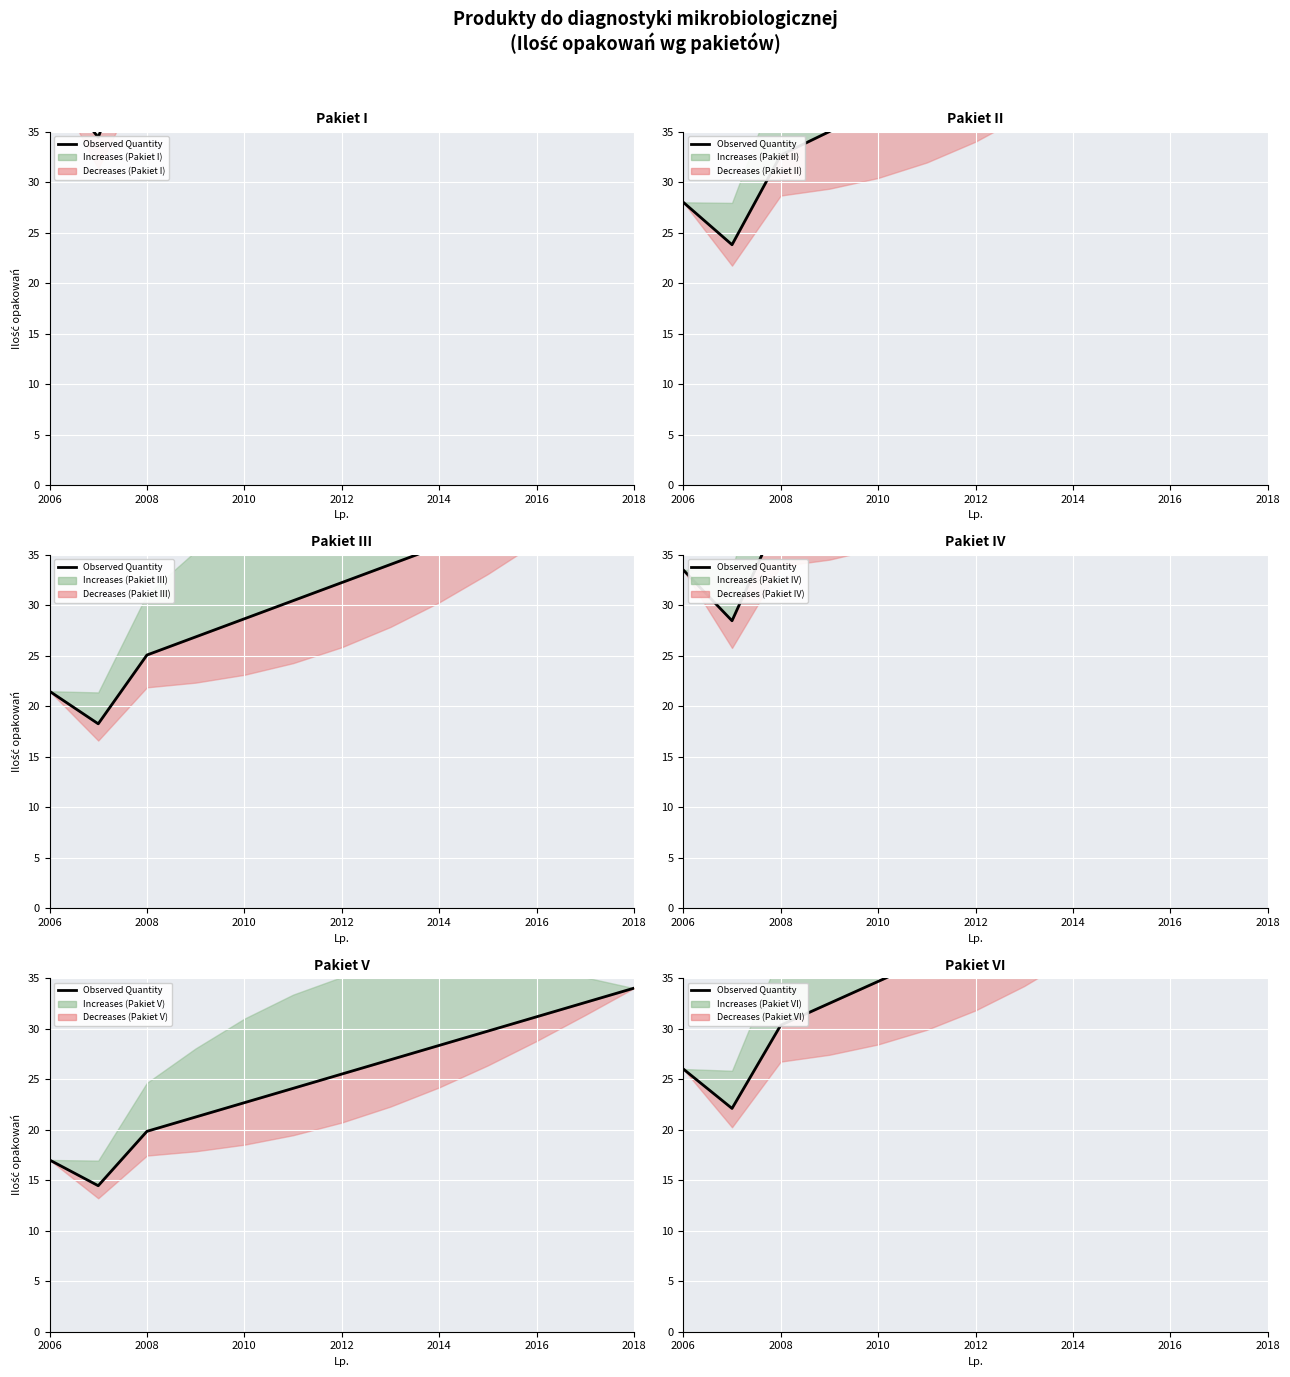

True or false: the data shows 74.5 at 11.

False